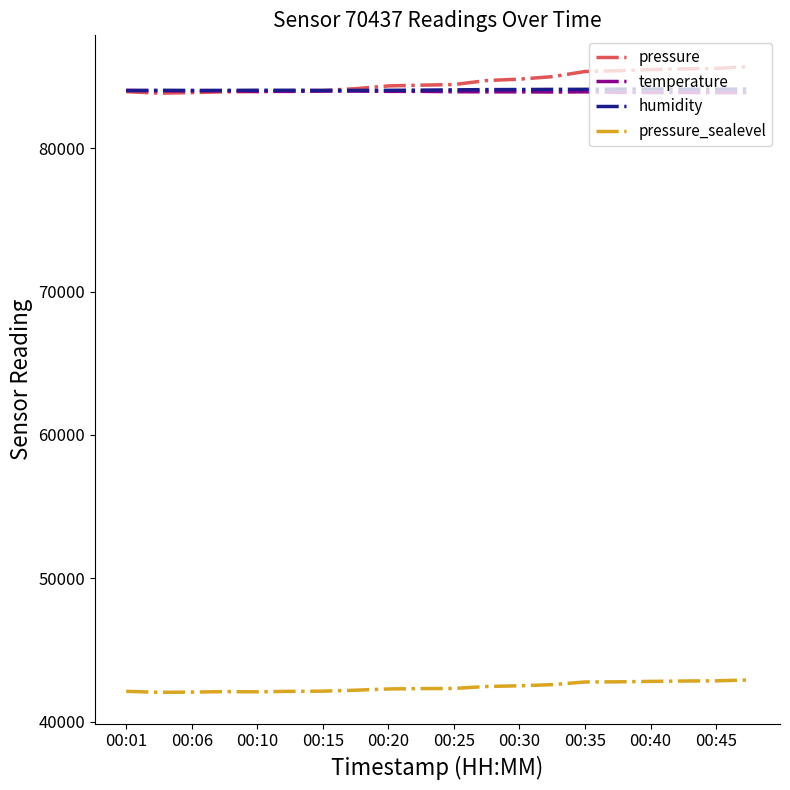

What is the maximum value shown in the chart?

85703.9